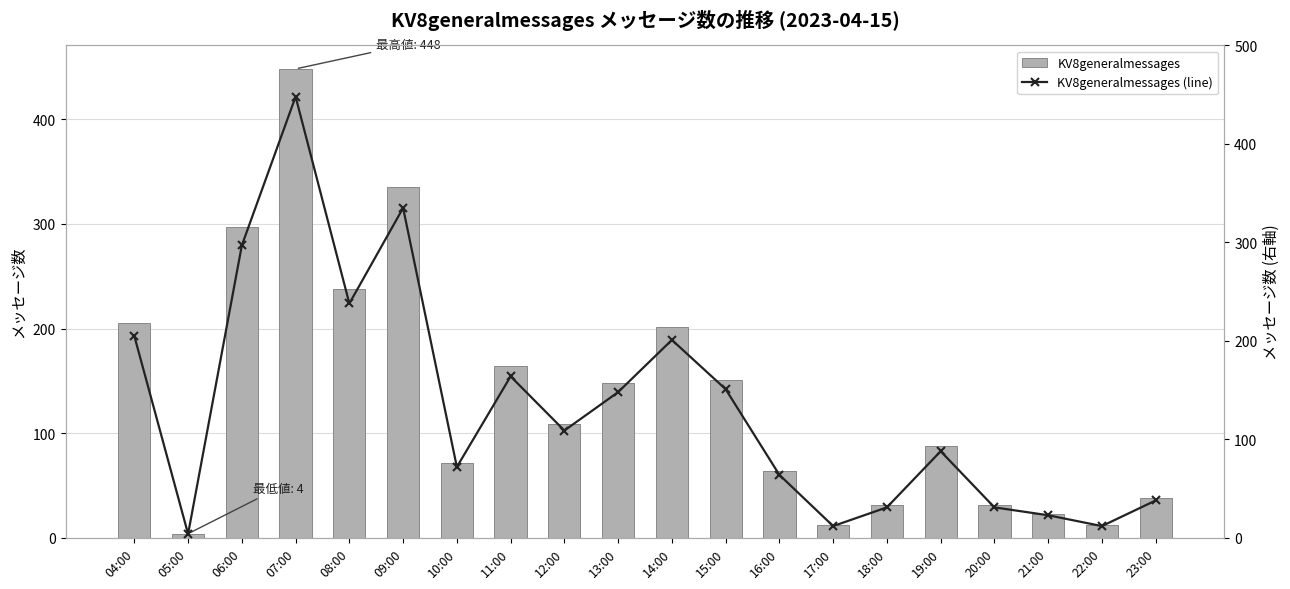

Are the bars grouped side by side (vs. stacked)?

Yes